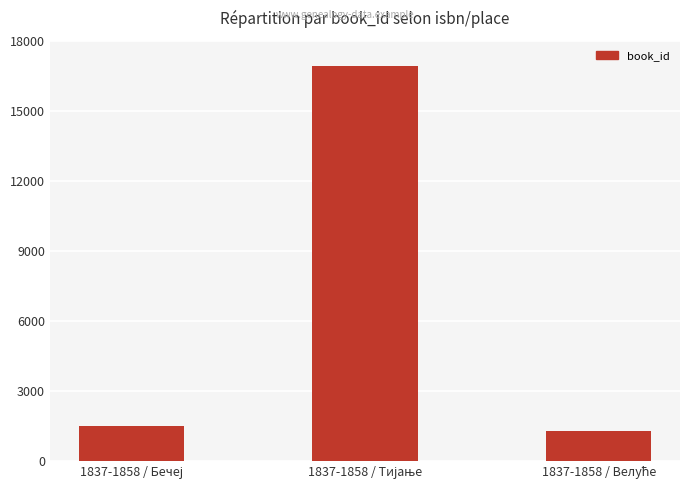

How many data points are less than 1519?

1